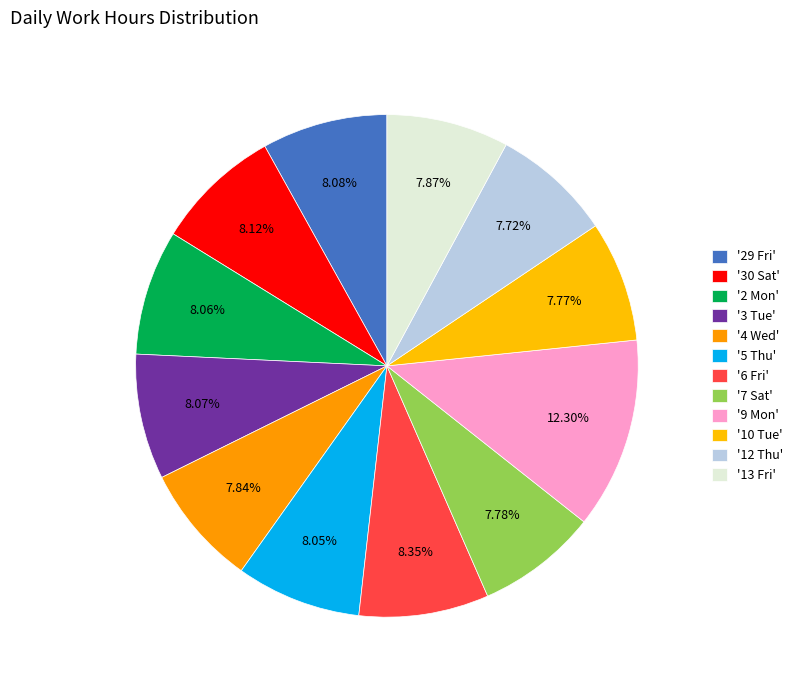

To the nearest percent, what is the average slice percentage?

8%